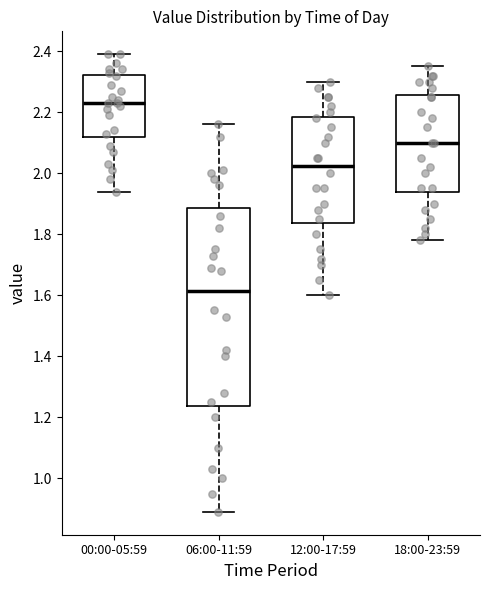

Reading left to right, read every box against the y-axis: the position of its median line, the range the box covers, and the ends of its whiskers. The values are not printed on the chart, so give them approximately, as read against the axis.

00:00-05:59: median 2.24, box 2.12 to 2.32, whiskers 1.94 to 2.40
06:00-11:59: median 1.62, box 1.24 to 1.88, whiskers 0.90 to 2.16
12:00-17:59: median 2.02, box 1.84 to 2.18, whiskers 1.60 to 2.30
18:00-23:59: median 2.10, box 1.94 to 2.26, whiskers 1.78 to 2.36